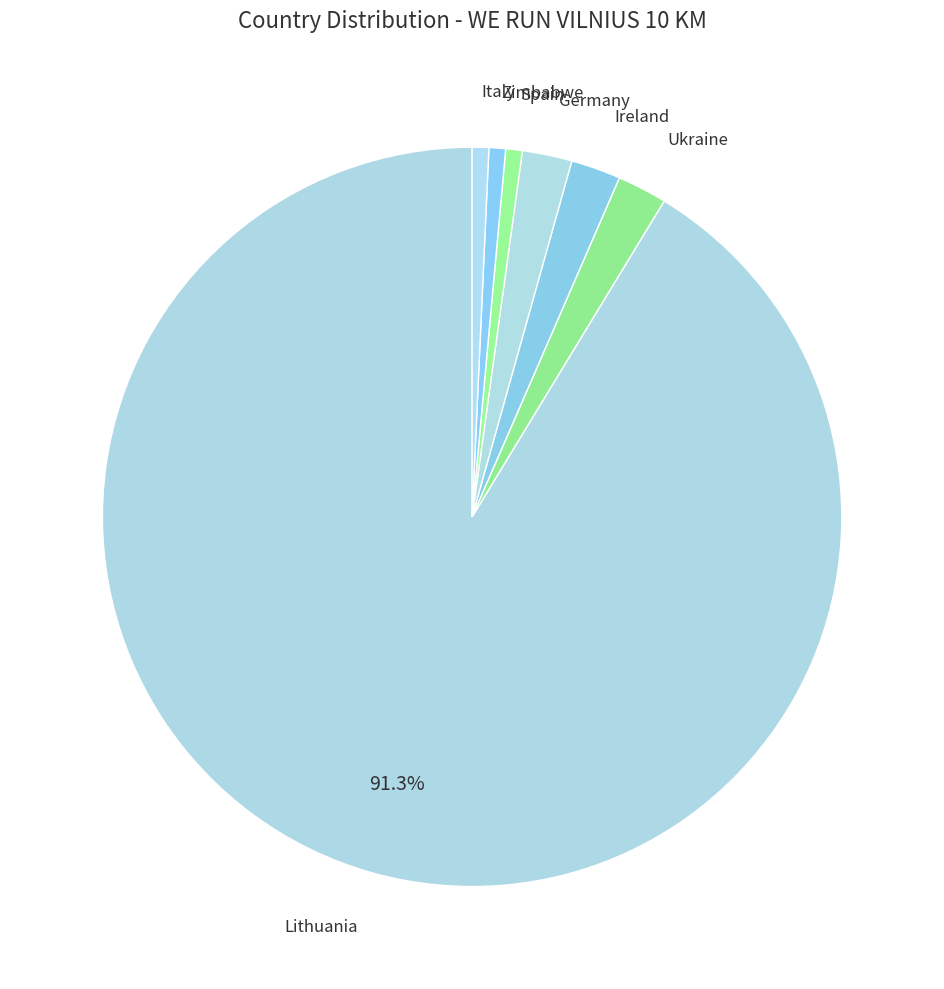

Do Germany and Ireland together represent more than half of the pie?

No